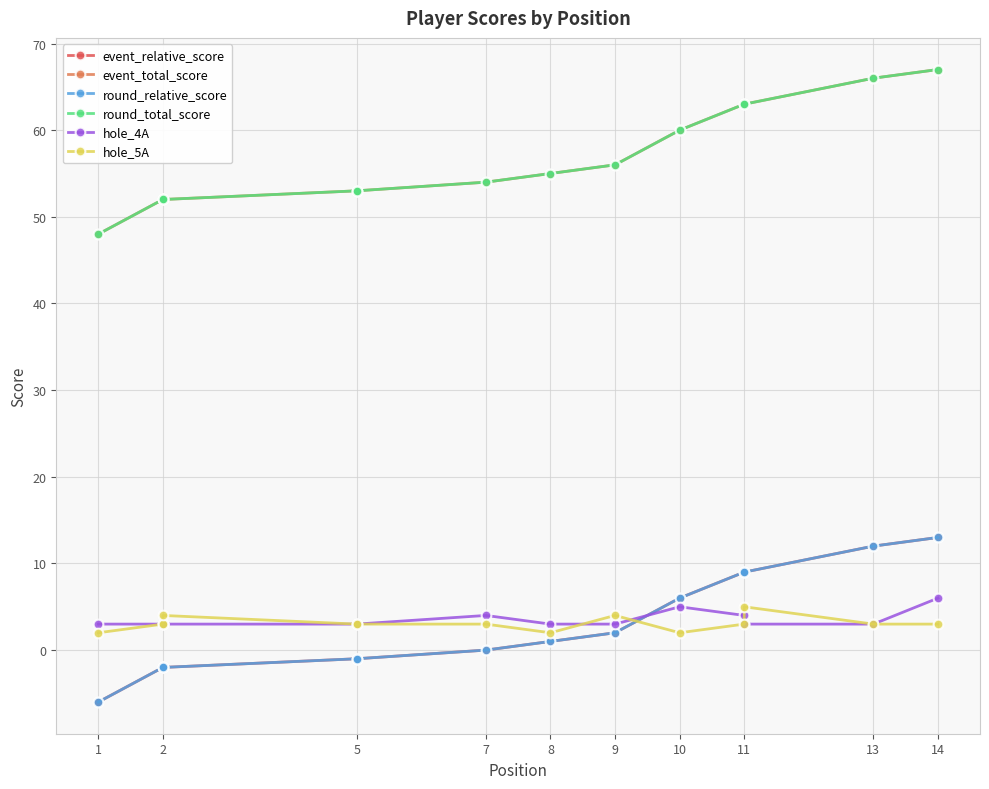

List the series in order of their peak value, highest first.

event_total_score, round_total_score, event_relative_score, round_relative_score, hole_4A, hole_5A